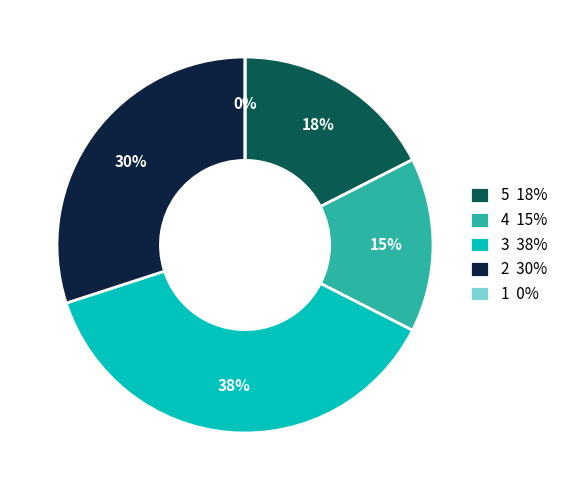

True or false: 18 accounts for 1% of the total.

False